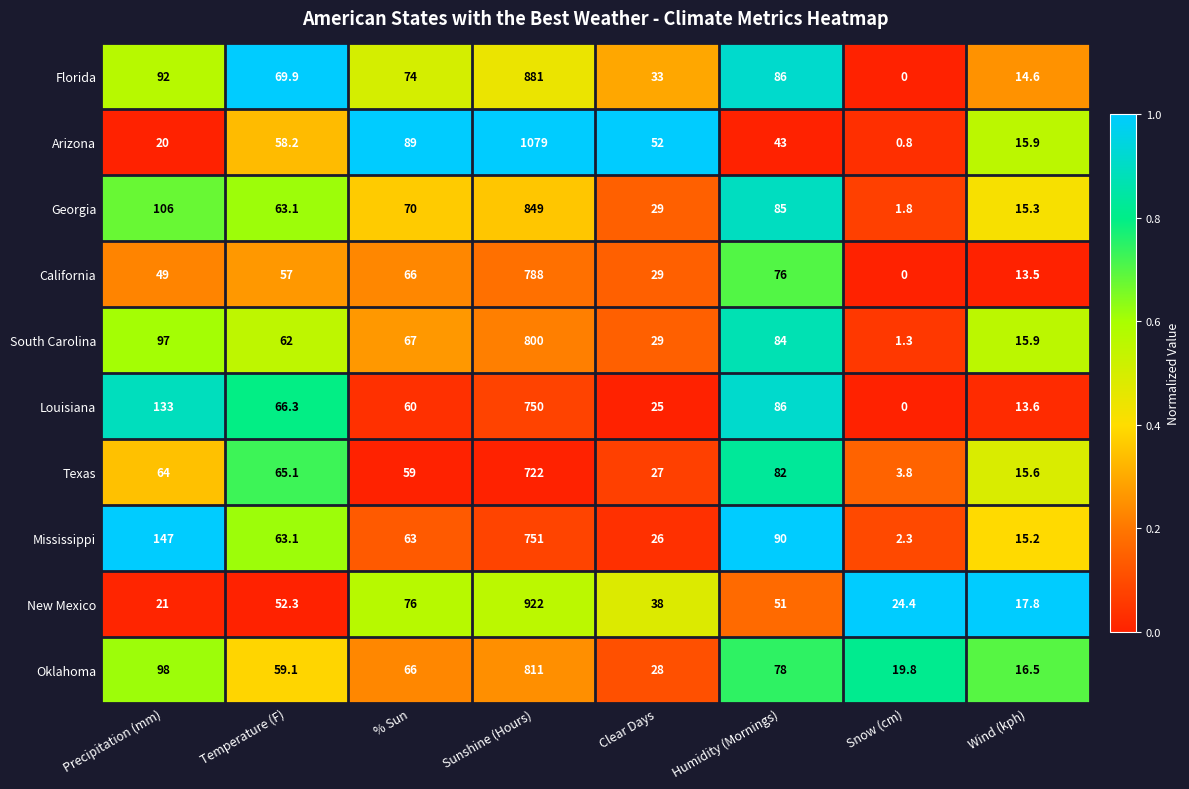

True or false: Louisiana has a value of 150.3 at Humidity (Mornings).

False